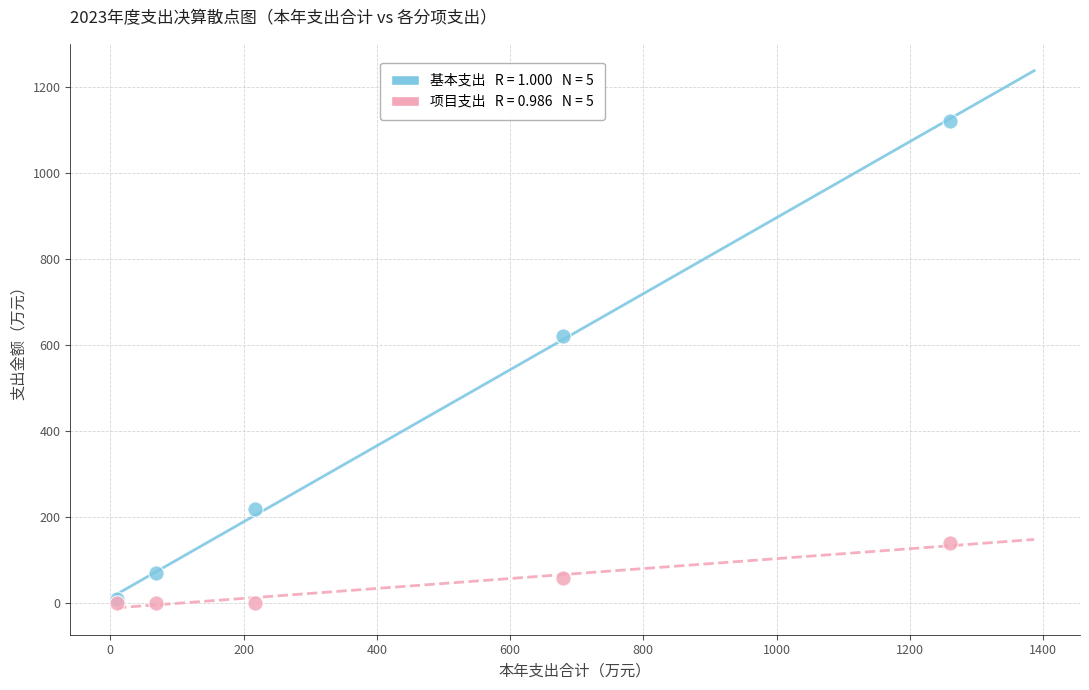

Across all series, what Y value is closest to 560?

622.0